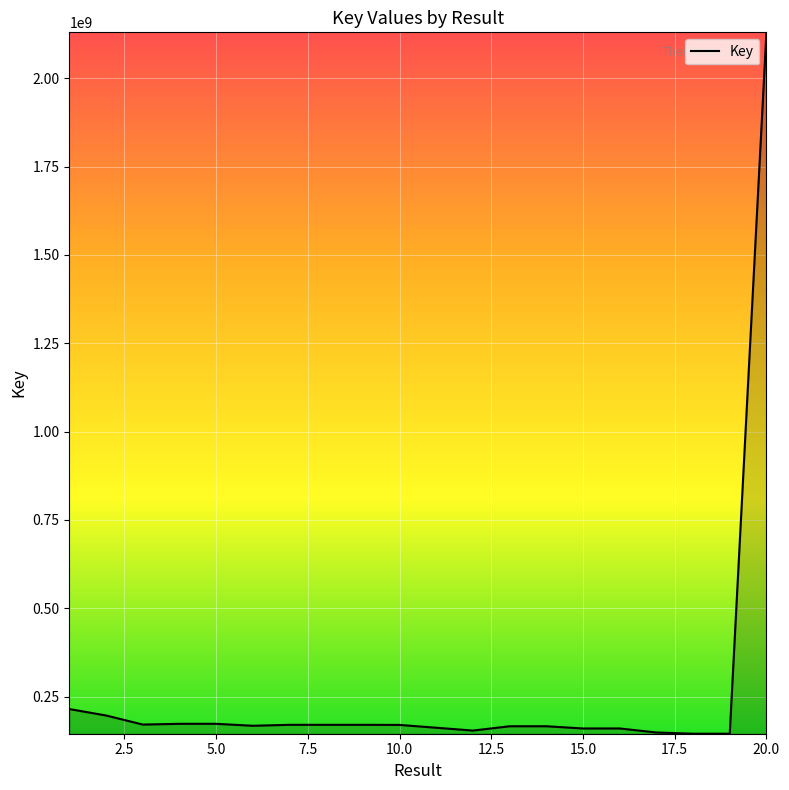

What is the minimum value shown in the chart?

144822562